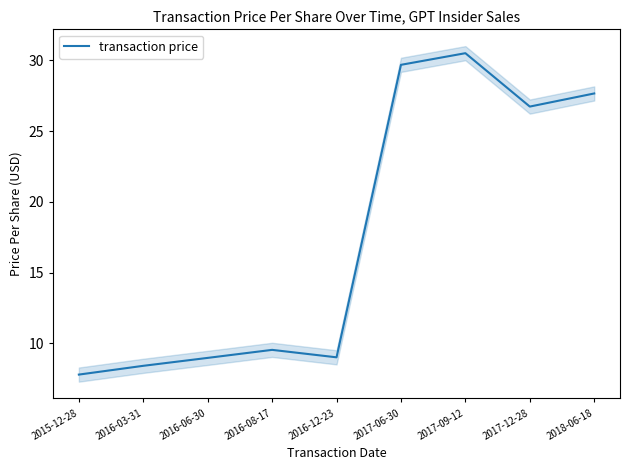

Which category has the highest value across all series?

2017-09-12